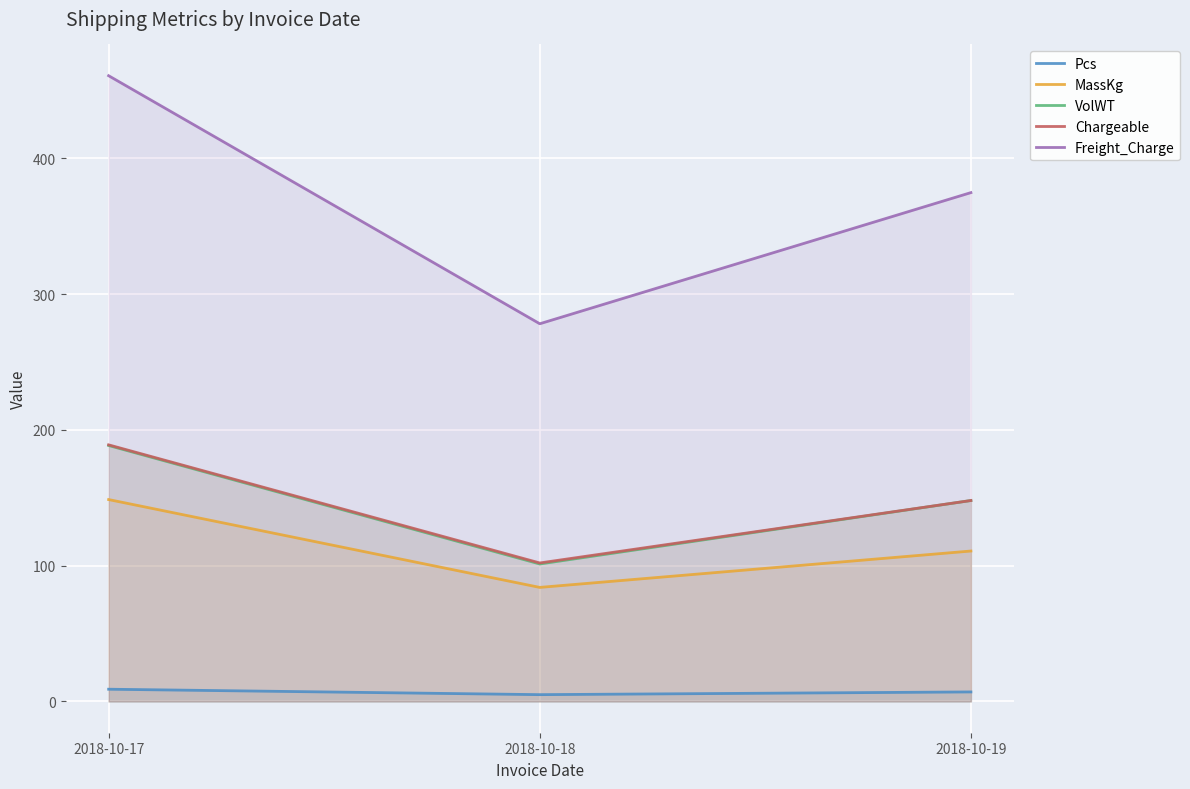

What is the maximum value for Pcs?

9.0